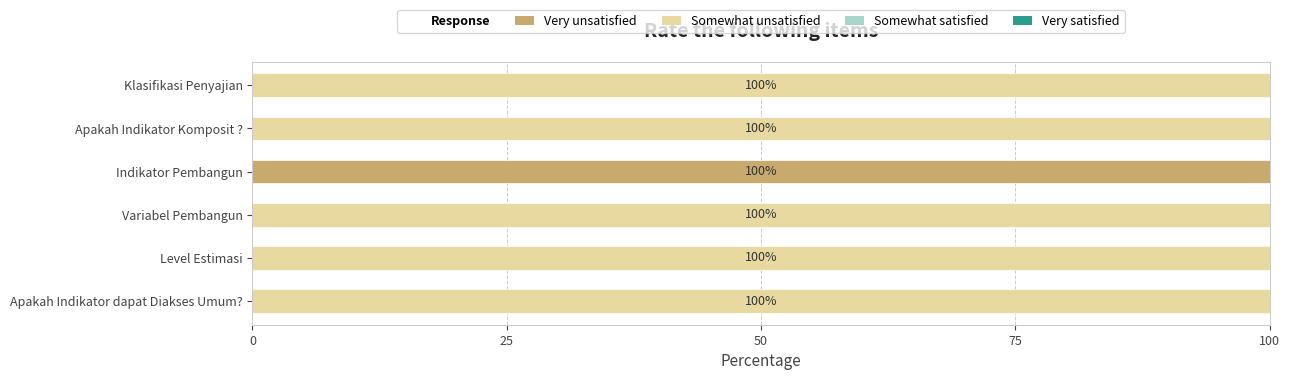

At which label does Very unsatisfied reach its peak?

Indikator Pembangun